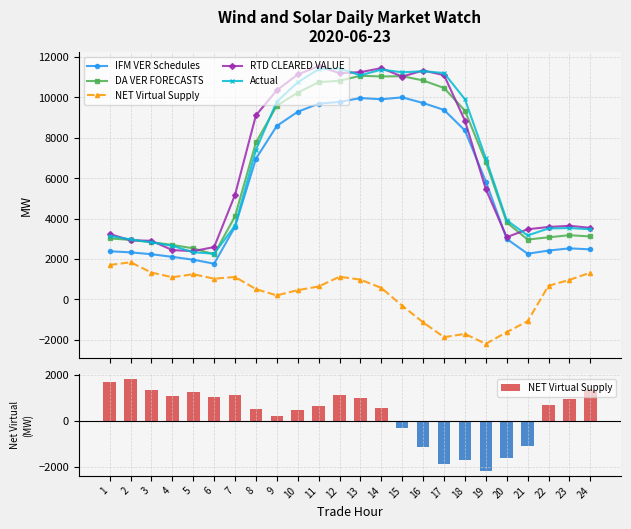

Which series has the largest total across all categories?

RTD CLEARED VALUE